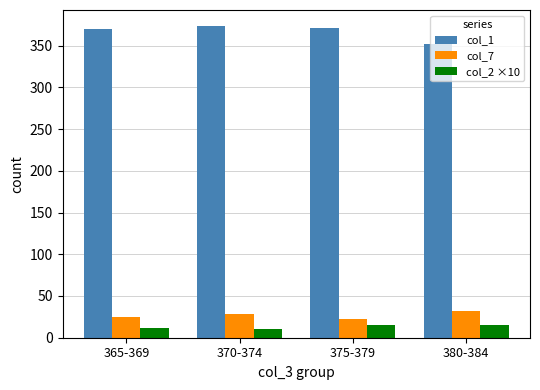

What is the sum of all col_1 values?

1467.0